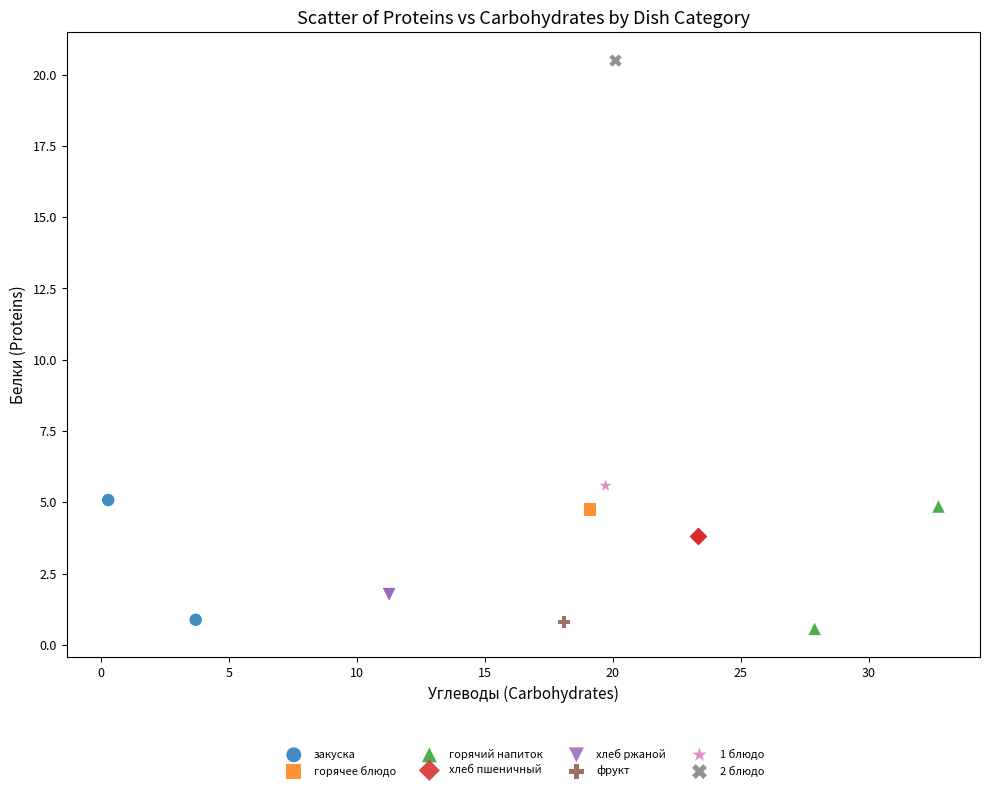

What are all the series names shown in the legend?

закуска, горячее блюдо, горячий напиток, хлеб пшеничный, хлеб ржаной, фрукт, 1 блюдо, 2 блюдо